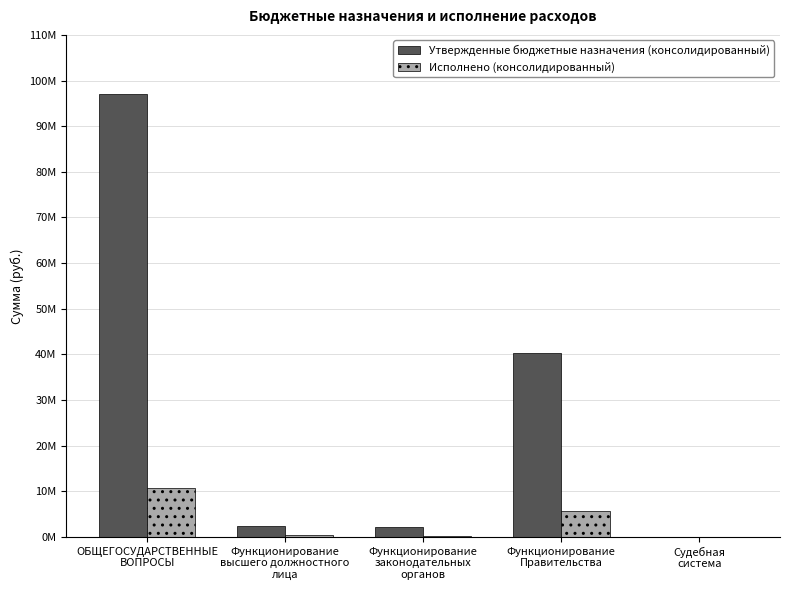

Is the value of Утвержденные бюджетные назначения (консолидированный) at Функционирование
законодательных
органов greater than the value of Исполнено (консолидированный) at Функционирование
законодательных
органов?

Yes